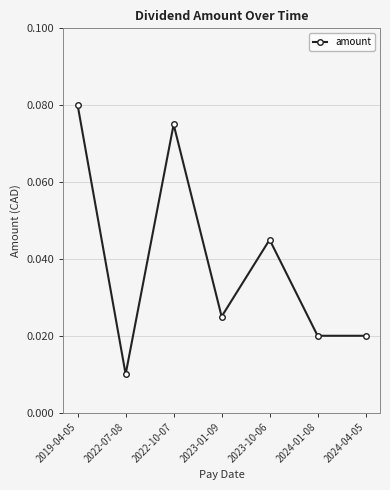

Where is the data nearest to the value 0?

2022-07-08